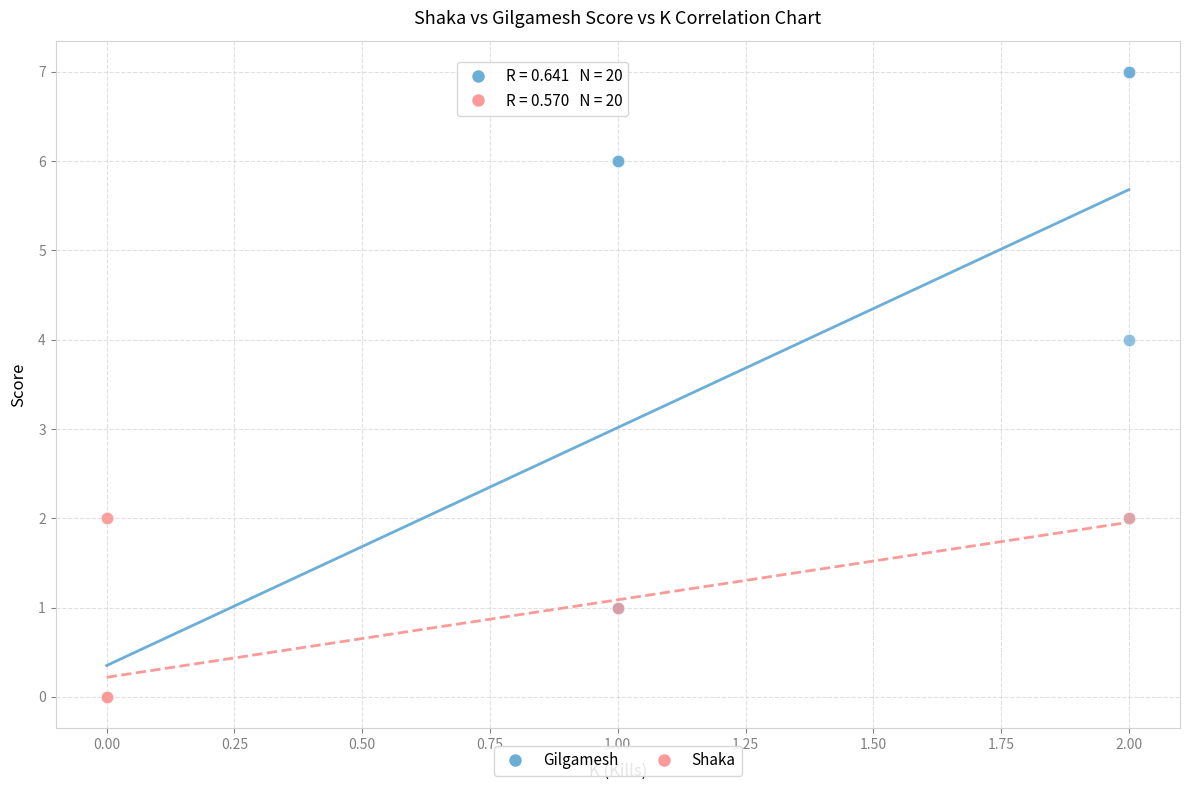

Which series reaches the maximum Y coordinate?

Gilgamesh